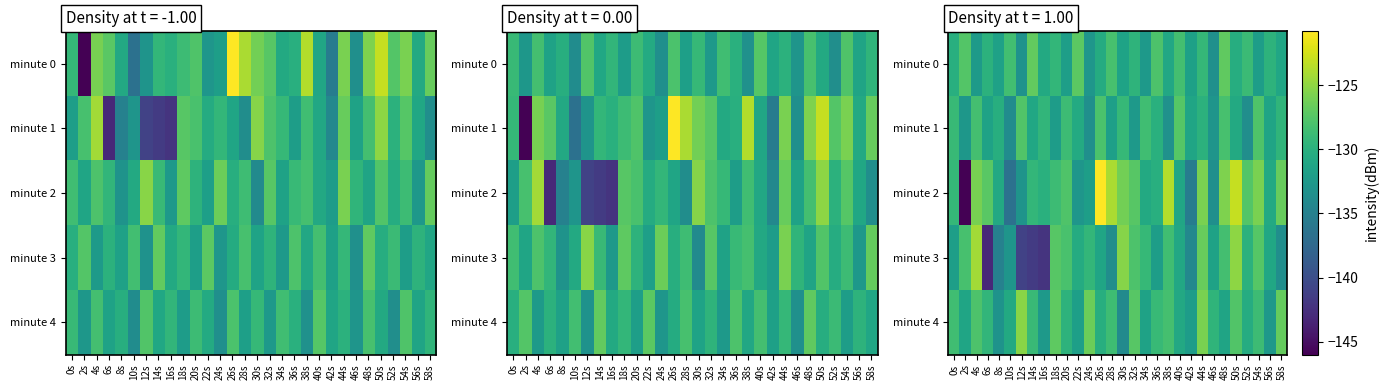

What is the difference between the minute 4 values at 40s and 44s?

4.9